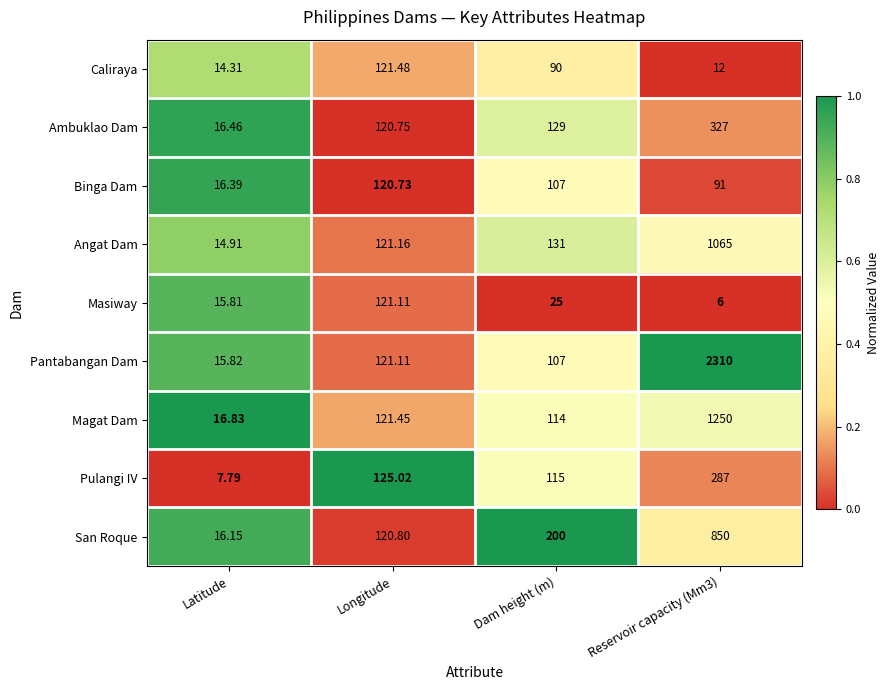

At which category is the sum across all series the highest?

Reservoir capacity (Mm3)